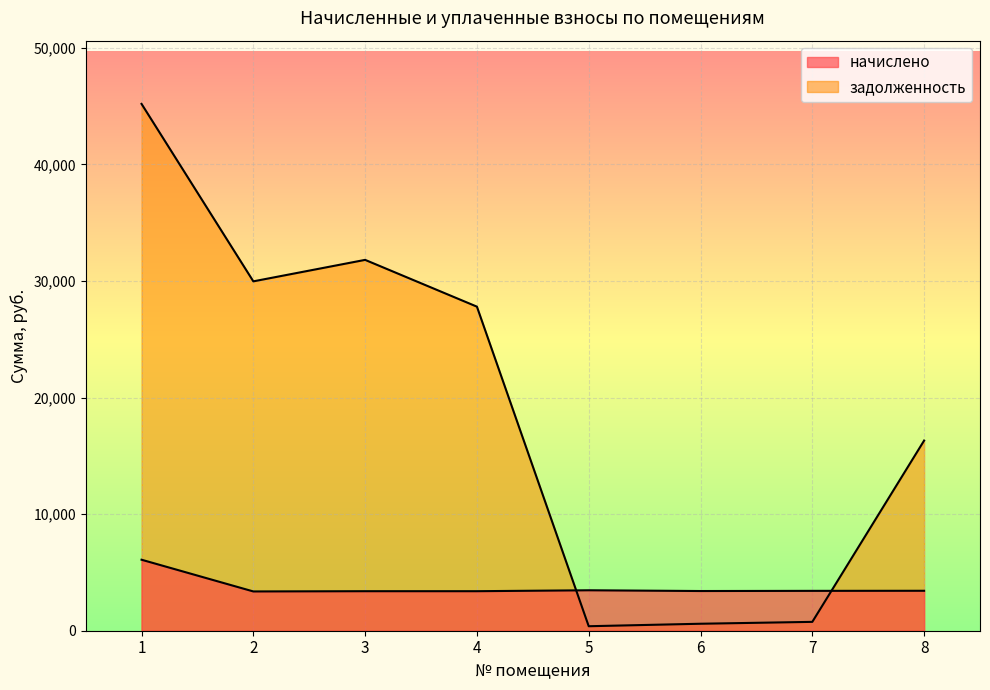

In начислено, how many points are lower than both neighbors (excluding endpoints)?

2